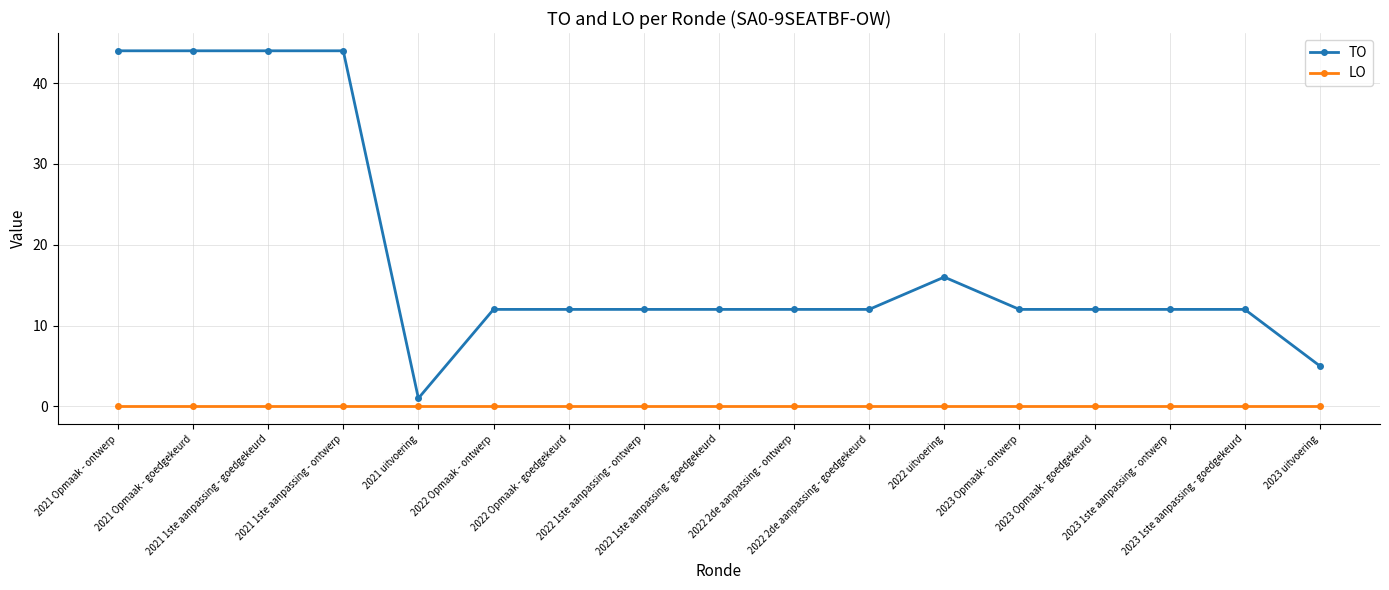

What is the spread (max minus min) of values at 2021 Opmaak - ontwerp?

44